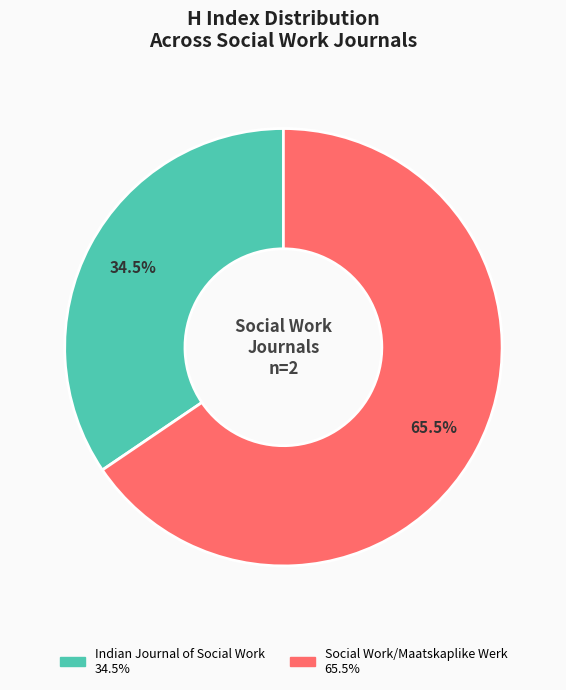

Rank the categories by value from highest to lowest.

Social Work/Maatskaplike Werk, Indian Journal of Social Work